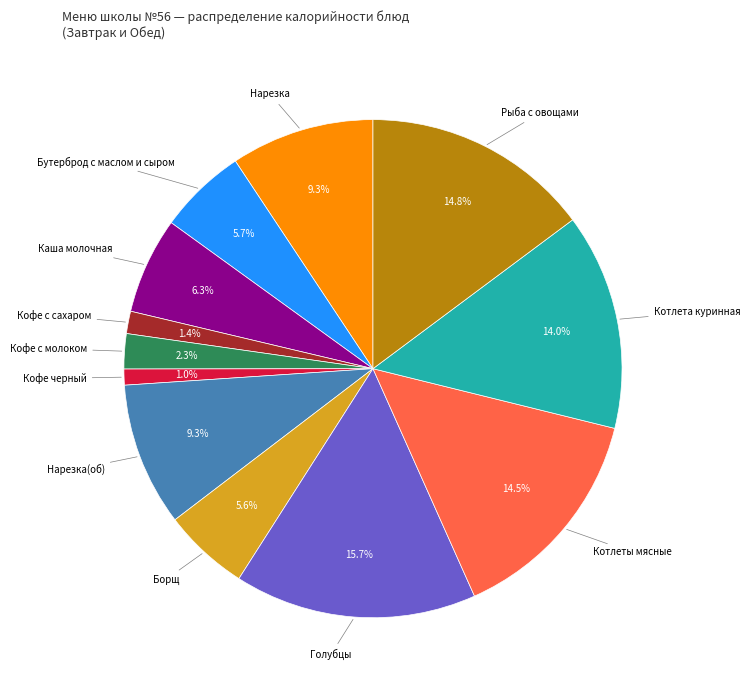

Is there any slice that represents more than half of the pie?

No